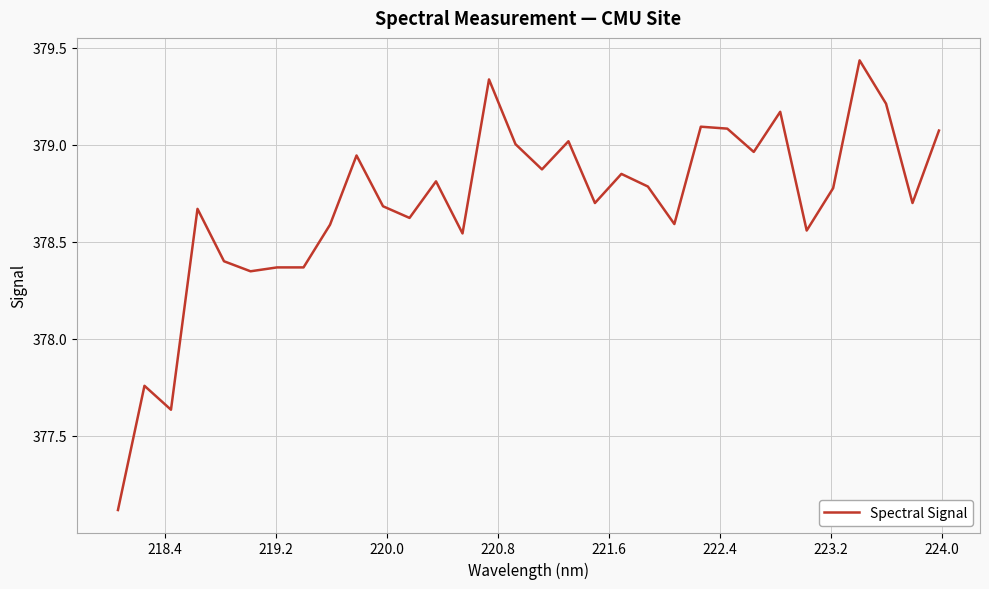

What is the difference between the maximum and minimum values?

2.3